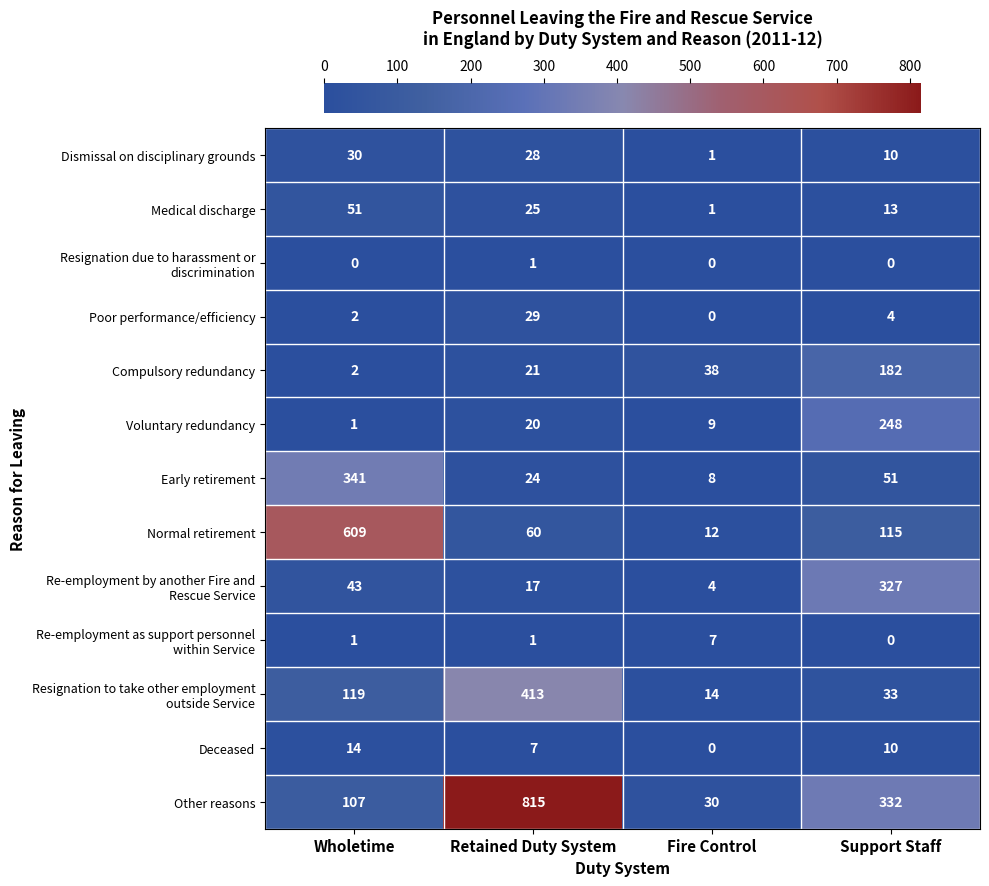

Which category has the highest value in the Other reasons series?

Retained Duty System